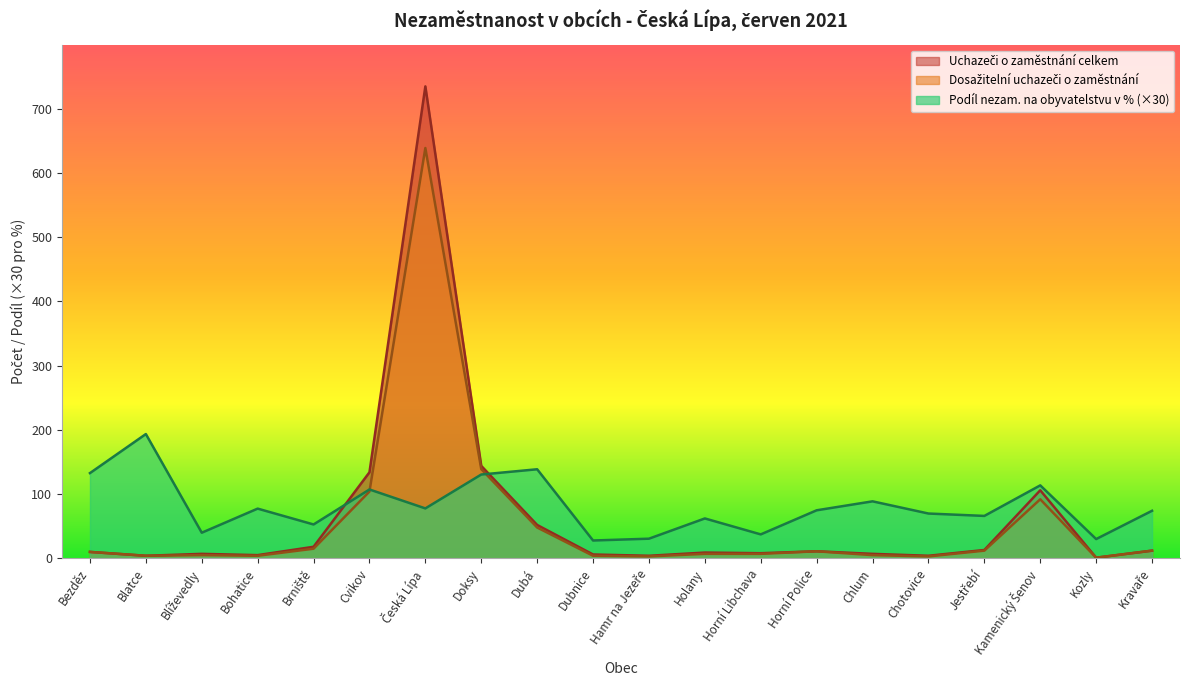

Reading left to right, what are all the values shown in this chart?

Podíl nezam. na obyvatelstvu v %: 132.8	193.6	39.9	77.4	52.7	107.2	77.8	130.5	138.7	27.8	30.6	62.1	37.3	74.8	88.8	69.8	66.1	113.6	30.0	74.1
Uchazeči o zaměstnání celkem: 10.0	4.0	7.0	5.0	18.0	134.0	735.0	144.0	52.0	6.0	4.0	9.0	8.0	11.0	7.0	4.0	13.0	106.0	1.0	12.0
Dosažitelní uchazeči o zaměstnání: 10.0	4.0	5.0	4.0	15.0	104.0	639.0	139.0	48.0	4.0	3.0	7.0	7.0	11.0	5.0	3.0	12.0	92.0	1.0	12.0